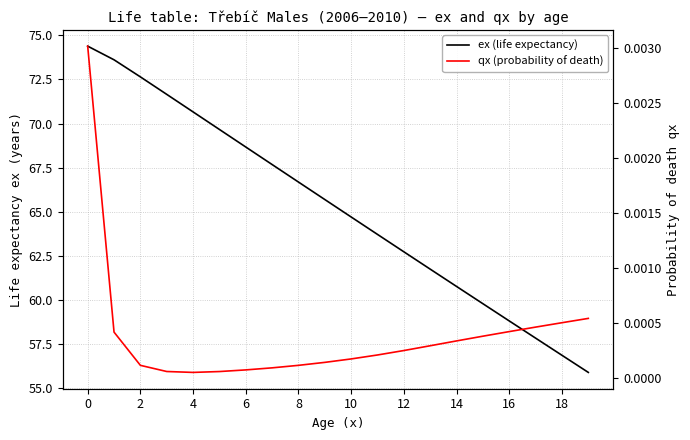

The ex (life expectancy) series shows 97.2 at 6. True or false?

False